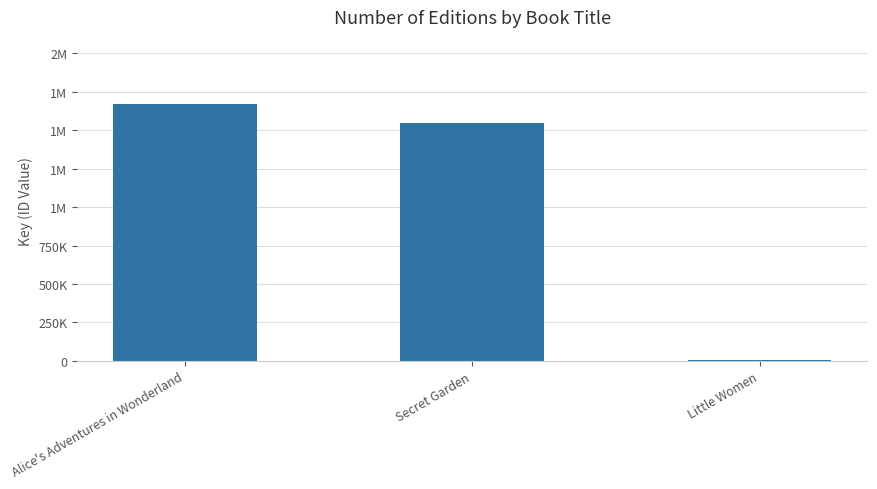

Reading right to left, transcribe all the data shown in this chart.

4969	1548472	1671816